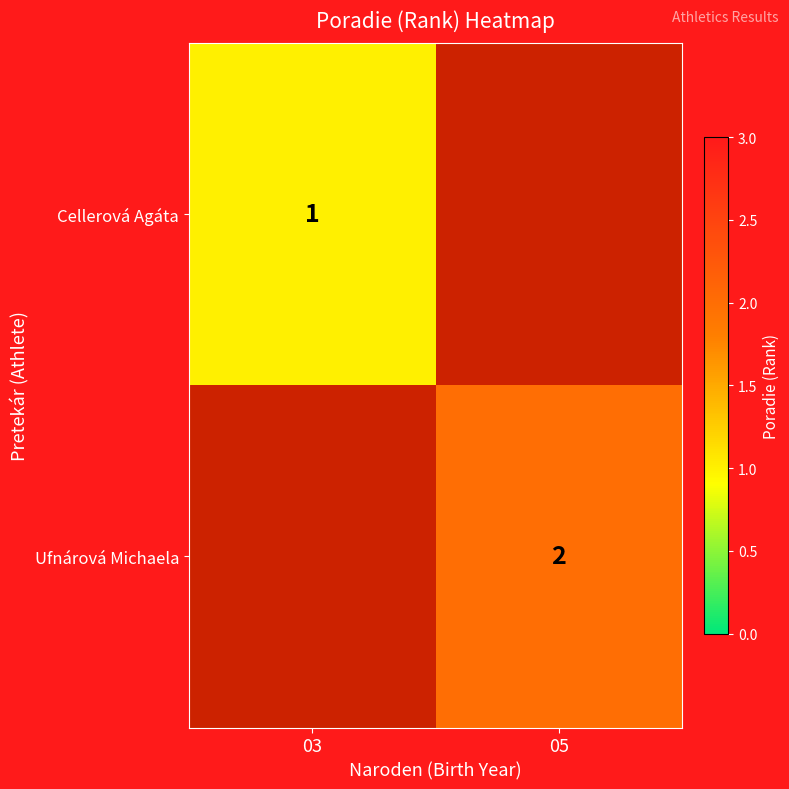

How many series are shown in this chart?

2